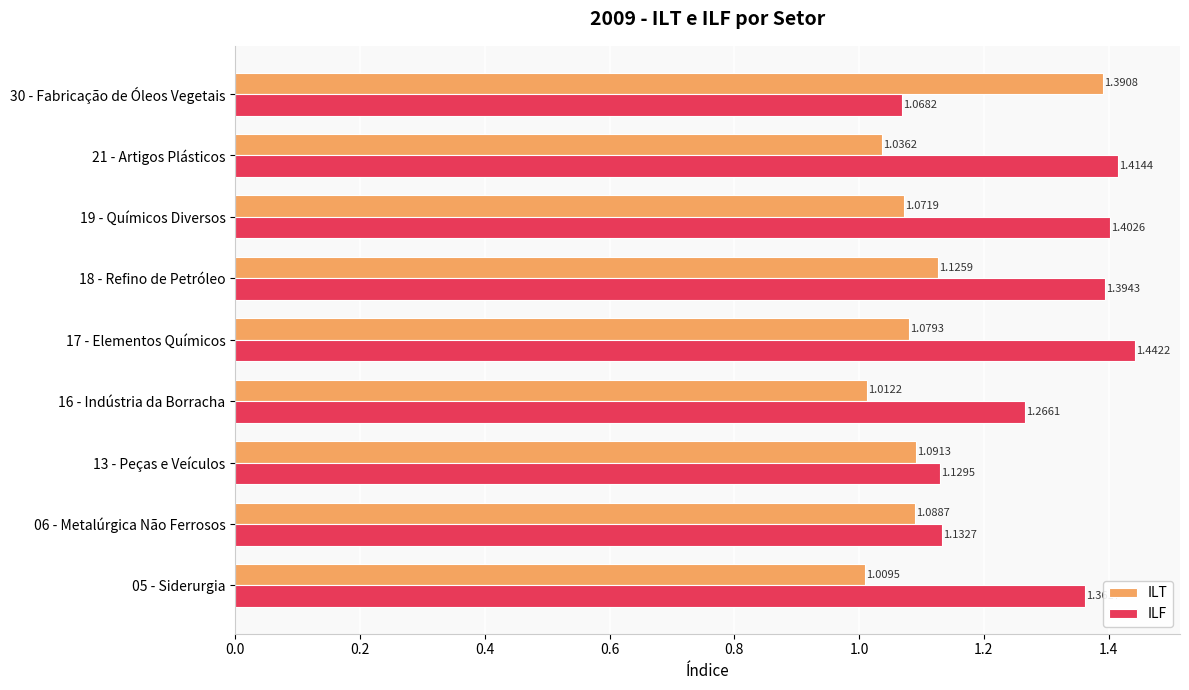

Rank the series by their maximum value, from lowest to highest.

ILT, ILF